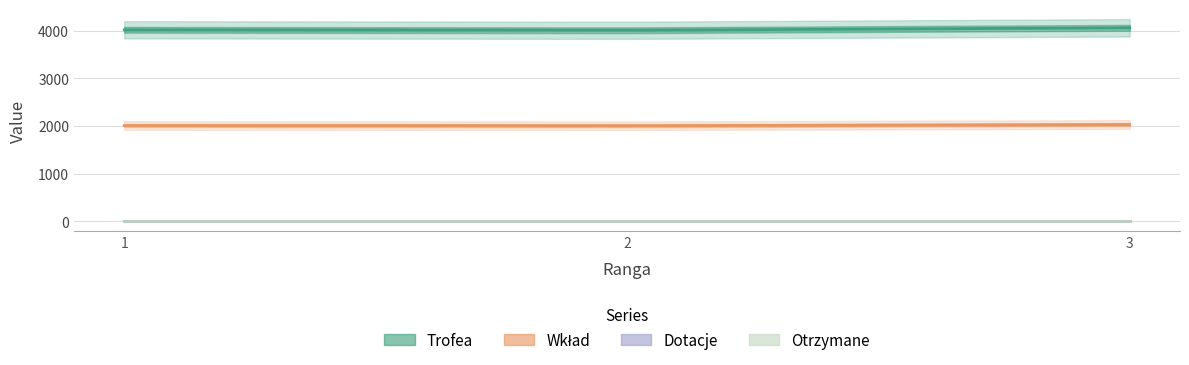

At which category is the sum across all series the highest?

3